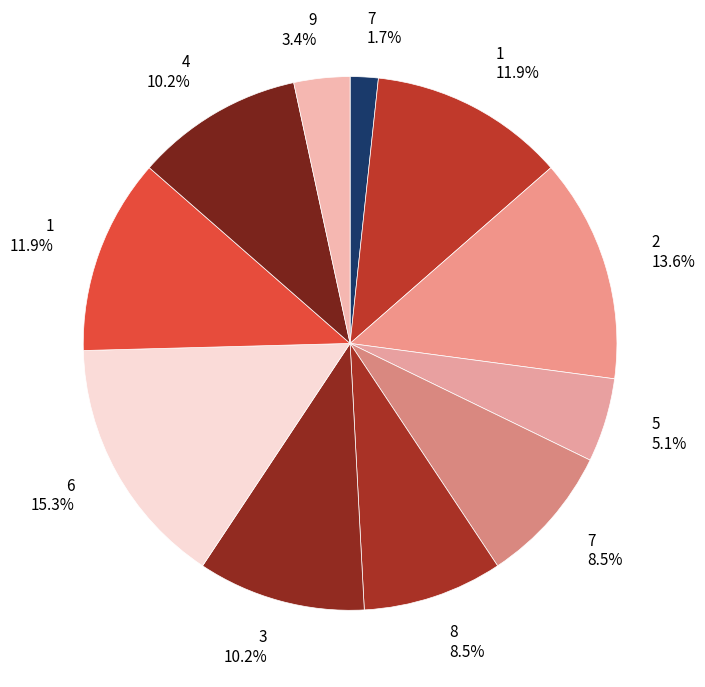

How many slices are in this pie chart?

11